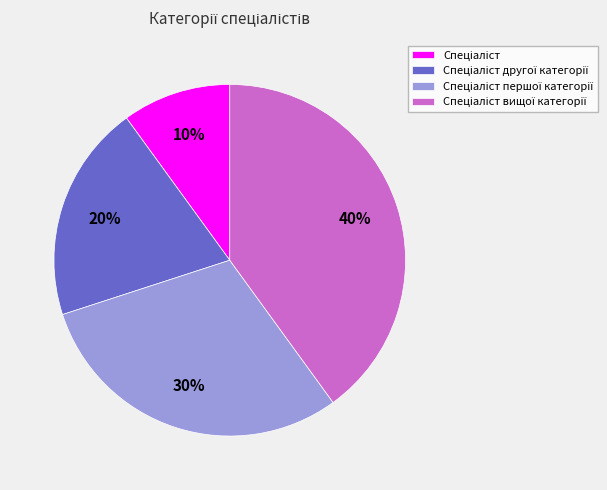

Does any single category account for the majority?

No